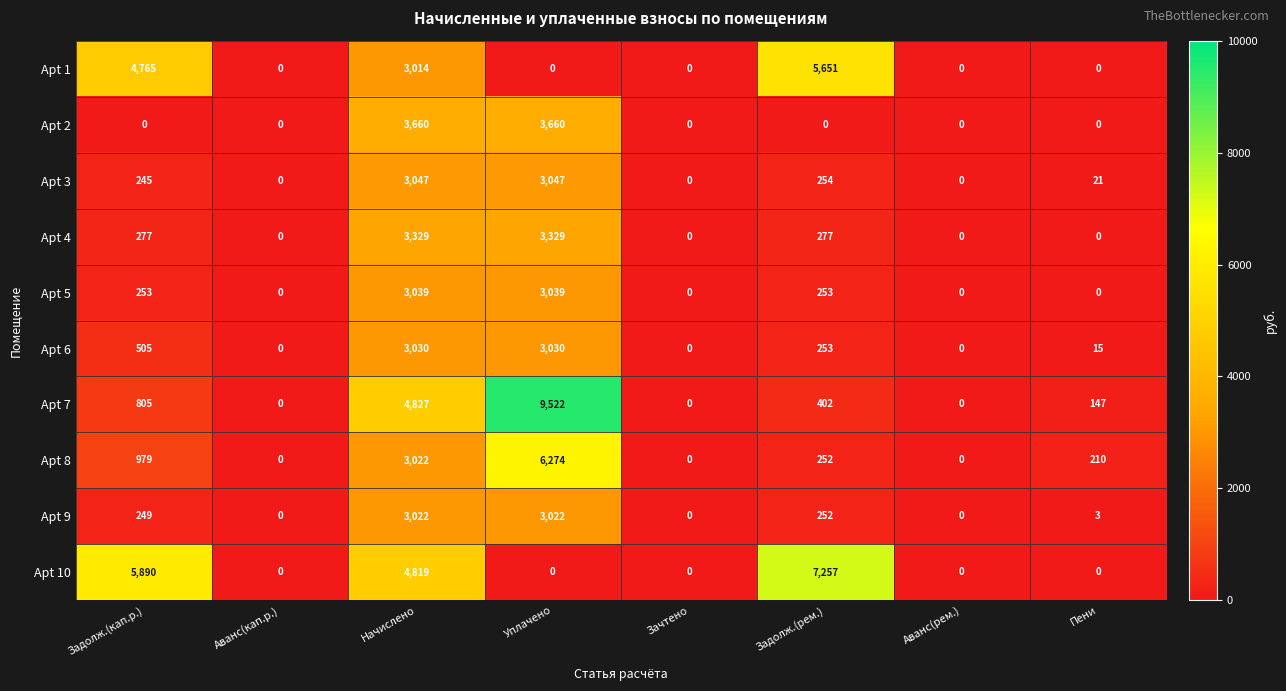

Where is Apt 9 nearest to the value 1511?

Задолж.(рем.)